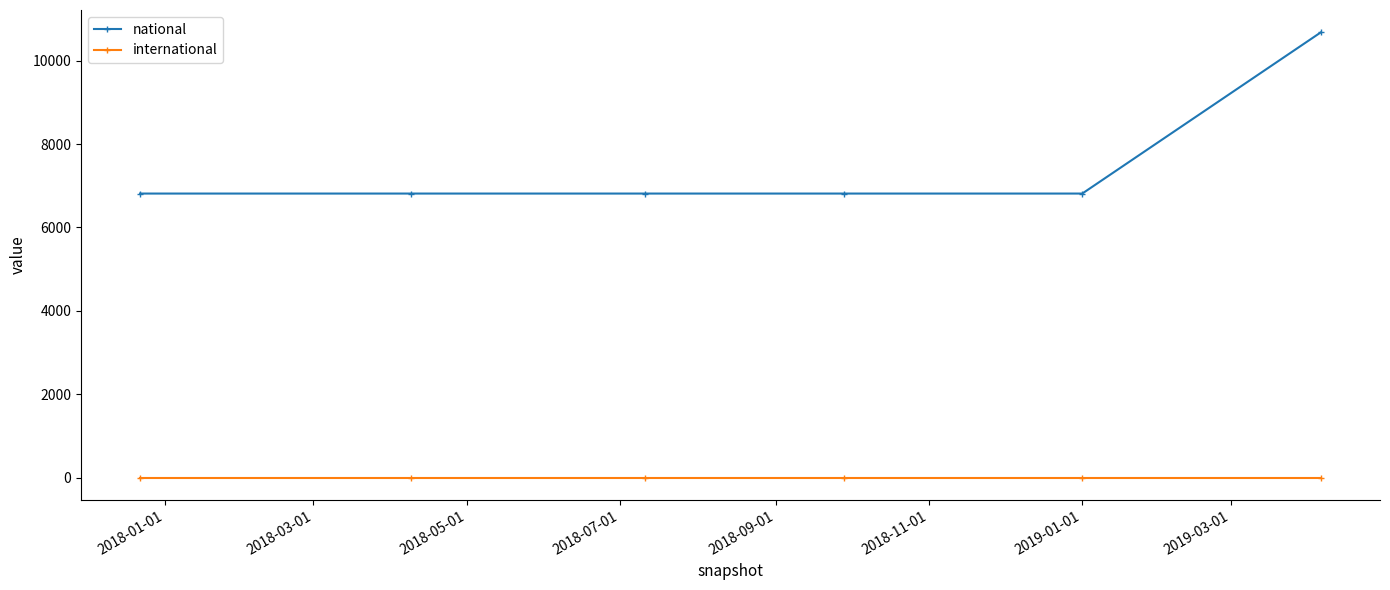

Reading left to right, transcribe all the data shown in this chart.

national: 6813	6813	6813	6813	6813	10682
international: 0	0	0	0	0	0